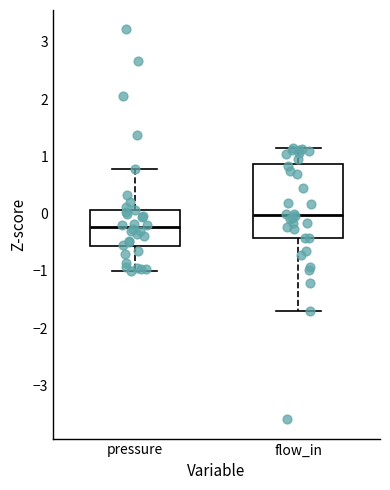

Reading left to right, read every box against the y-axis: the position of its median line, the range the box covers, and the ends of its whiskers. The values are not printed on the chart, so give them approximately, as read against the axis.

pressure: median -0.2, box -0.6 to 0.1, whiskers -1.0 to 0.8
flow_in: median 0.0, box -0.4 to 0.9, whiskers -1.7 to 1.1